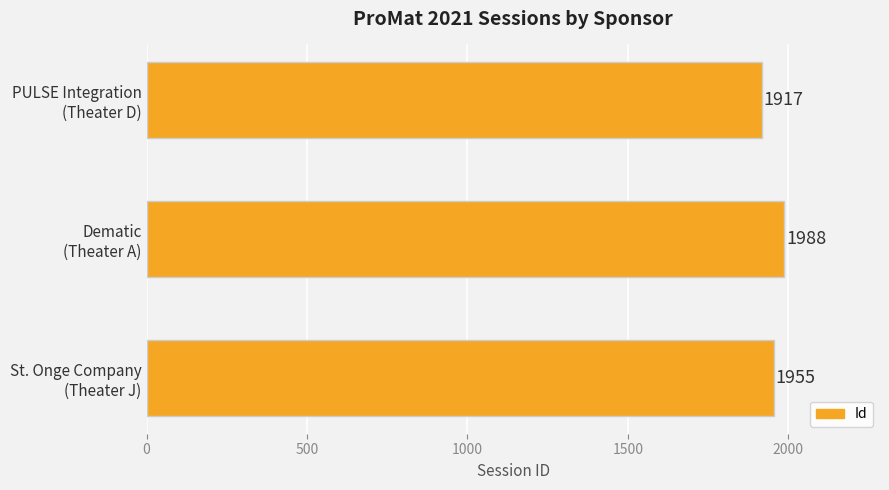

What is the average value?

1953